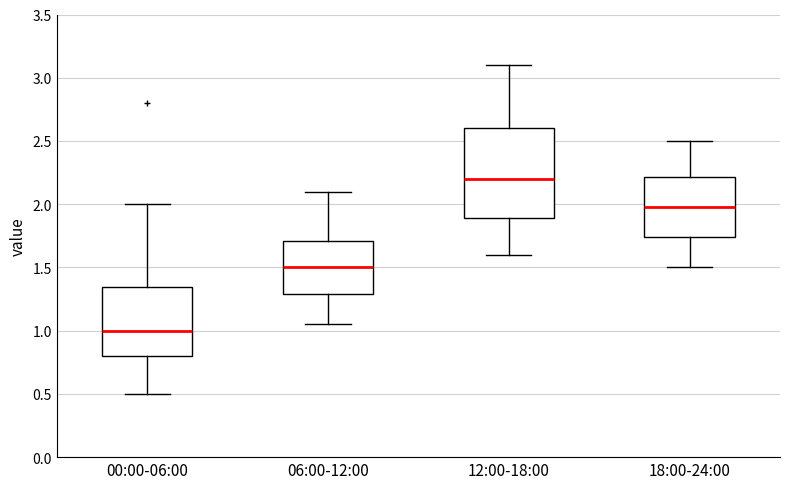

Where does the lower whisker of the box for 06:00-12:00 end on the y-axis? The values are not printed on the chart, so give them approximately, as read against the axis.

1.05